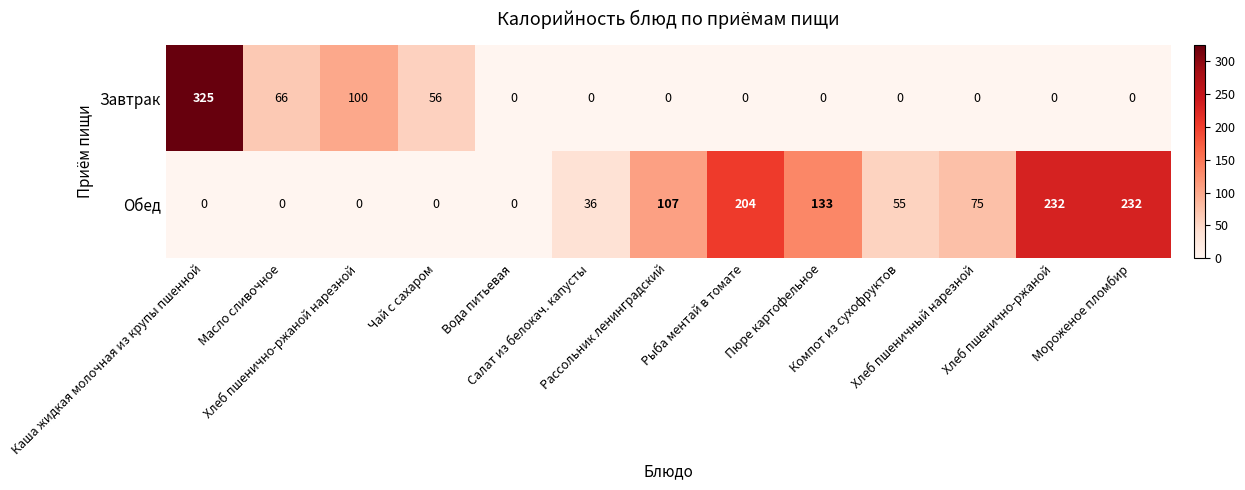

What is the total value across all series at Чай с сахаром?

56